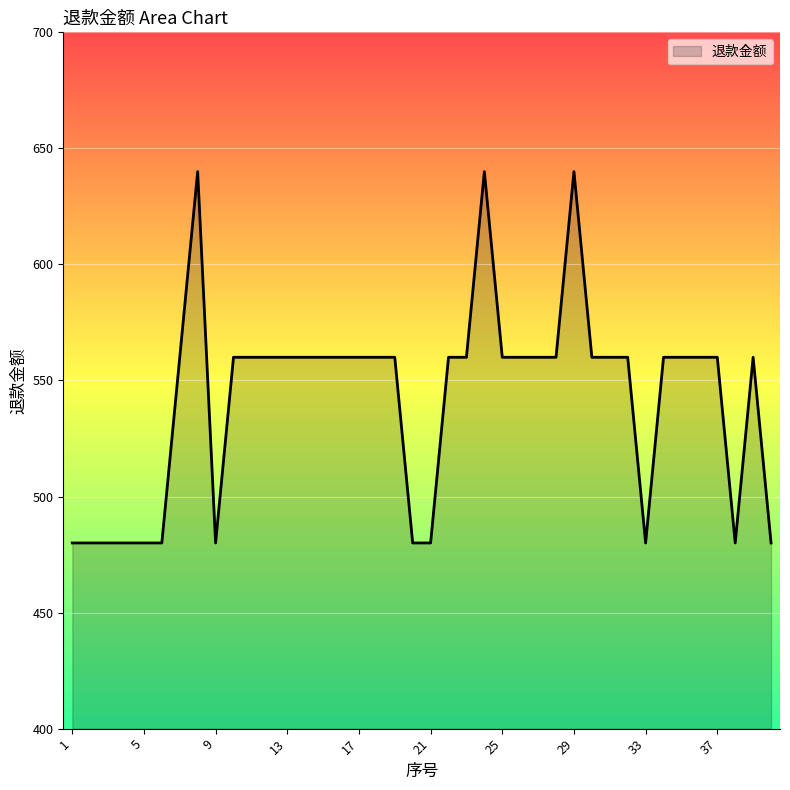

What is the greatest value displayed?

640